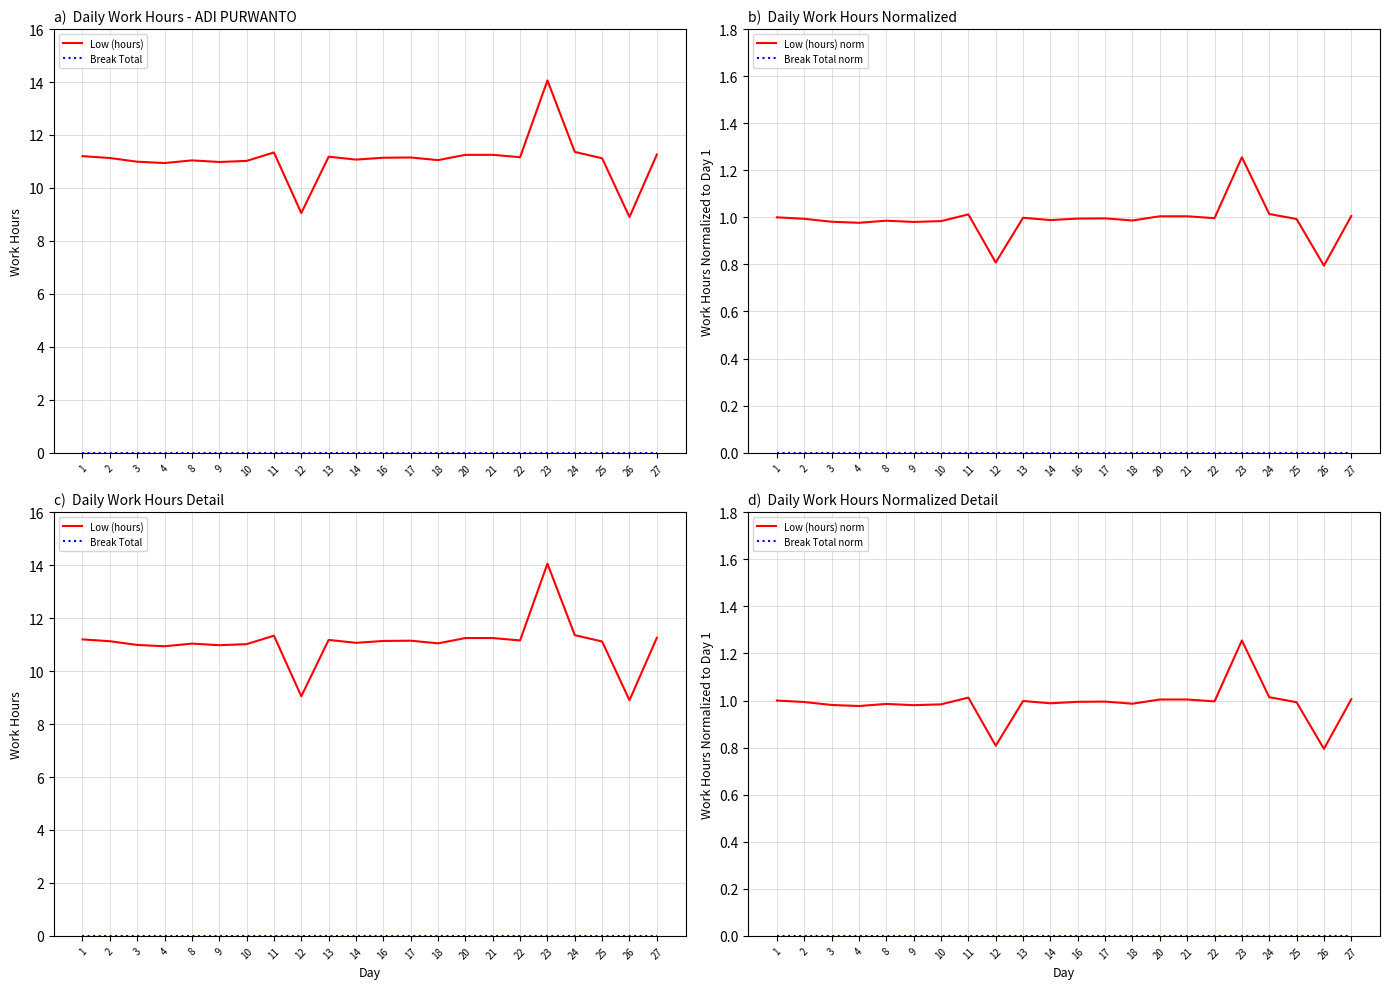

What is the difference between the maximum and minimum values in the Low (hours) norm series?

0.5